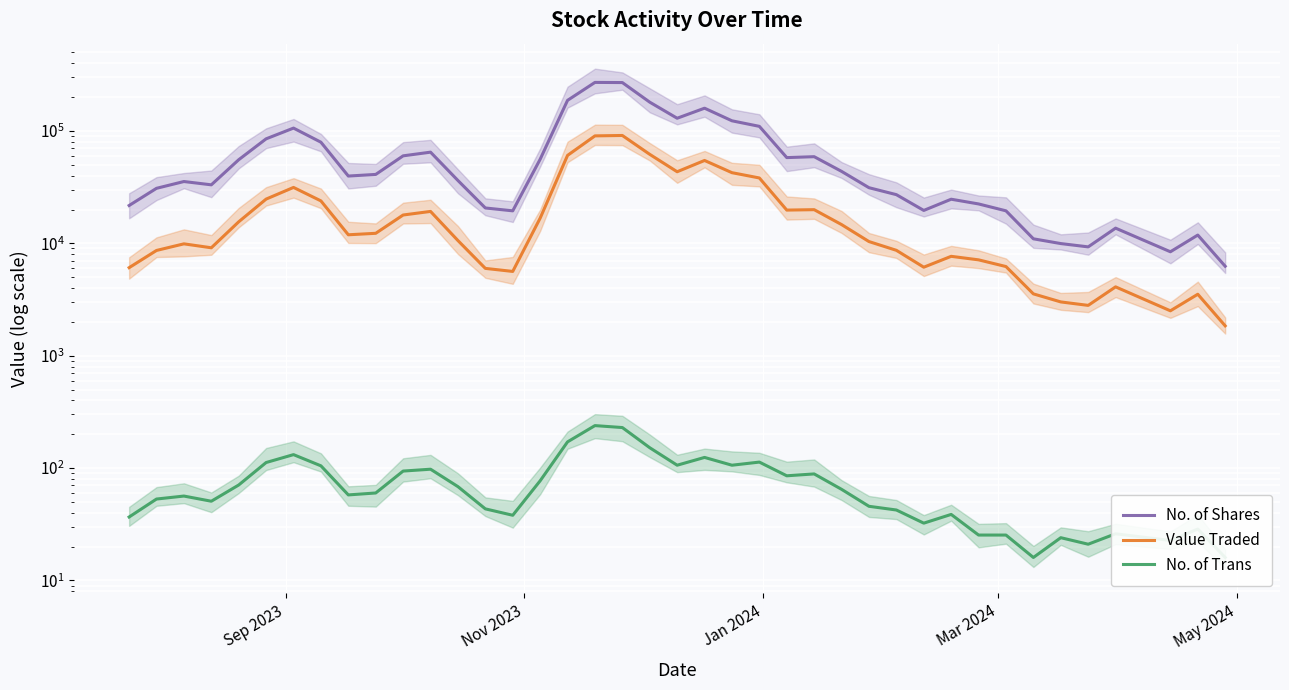

True or false: Value Traded and No. of Trans intersect in this chart.

False